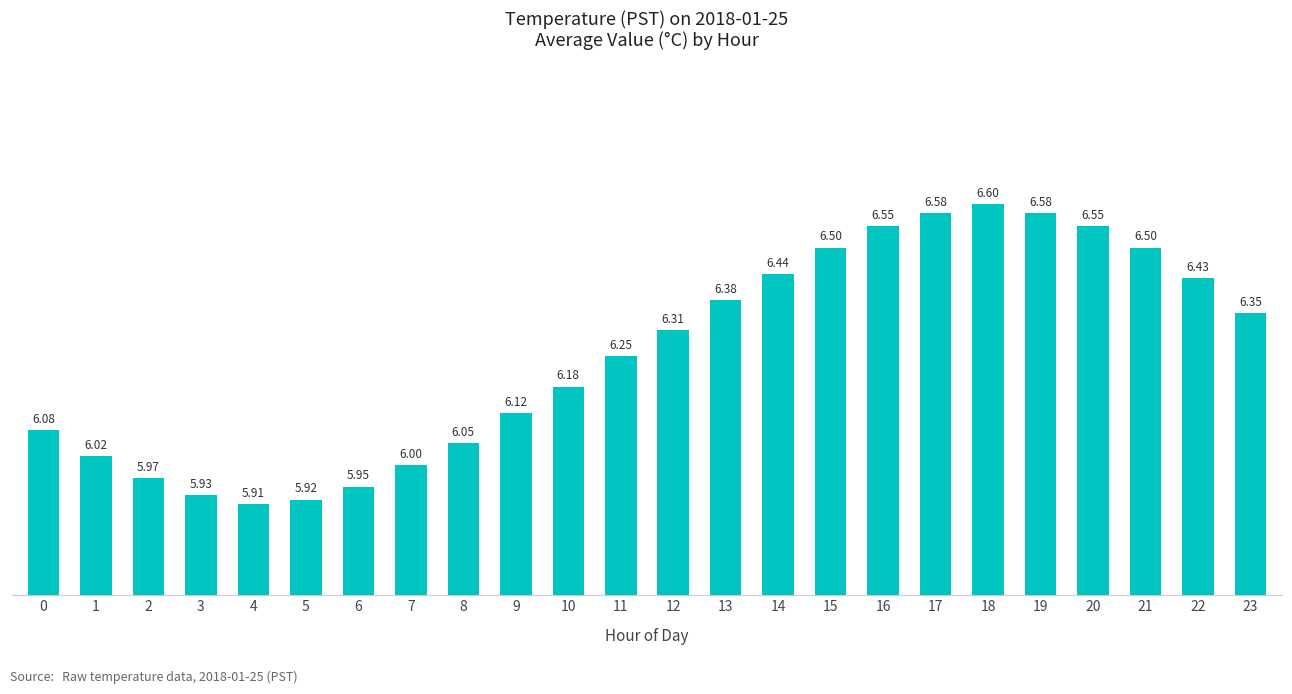

What is the difference between the second highest and second lowest values?

0.7